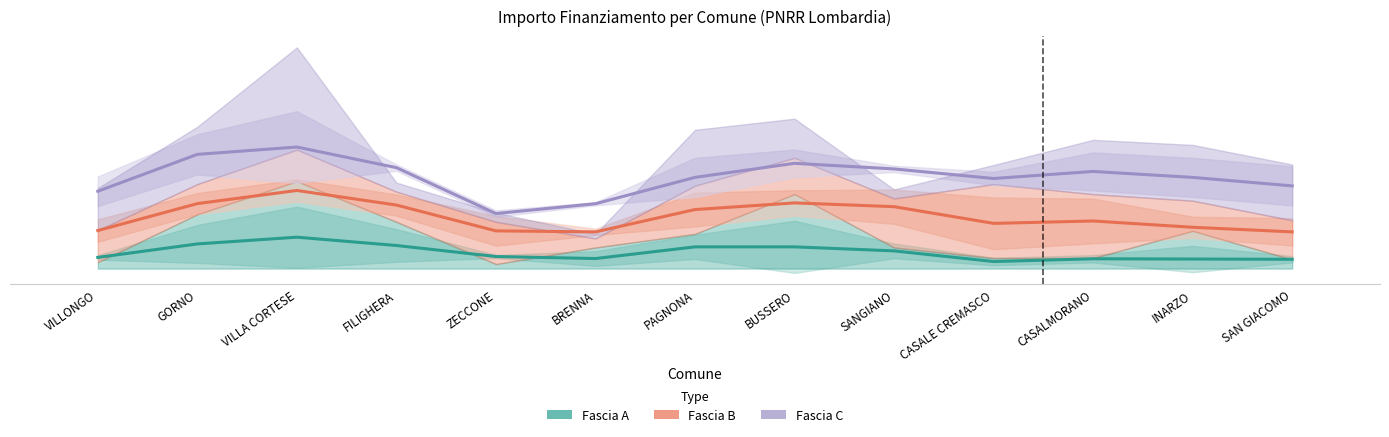

Where is Fascia A nearest to the value 3095?

SANGIANO